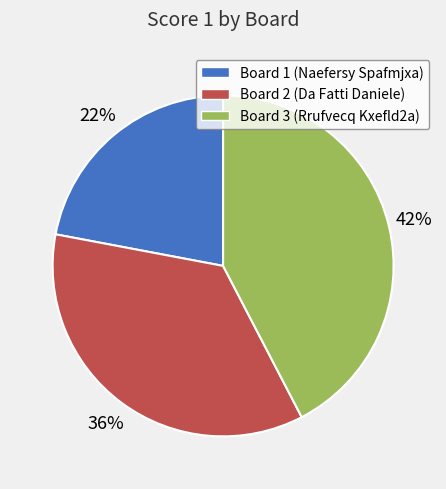

To the nearest percent, what portion does Board 3 (Rrufvecq Kxefld2a) represent?

42%